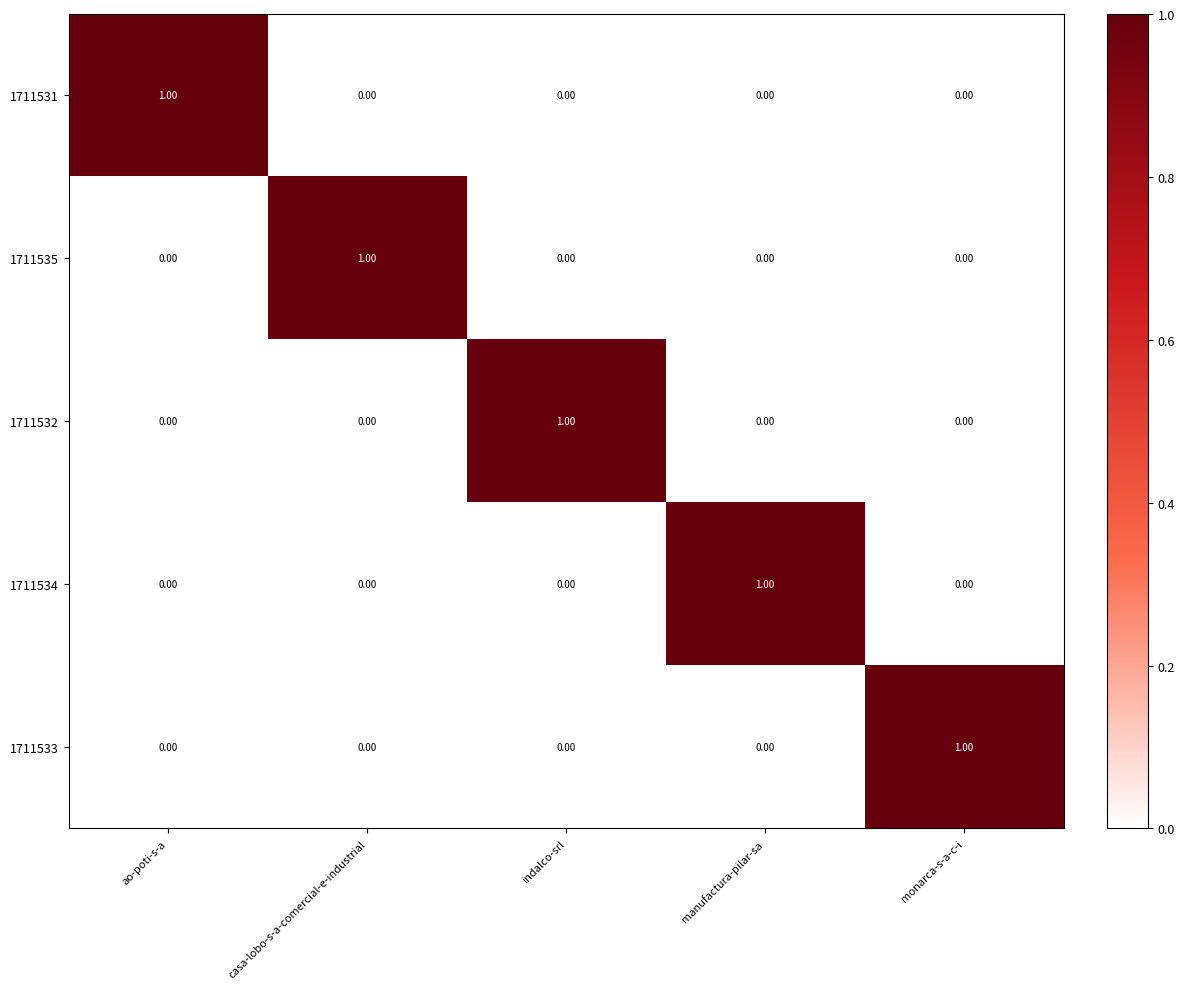

Which category has the highest value in the 1711532 series?

indalco-srl